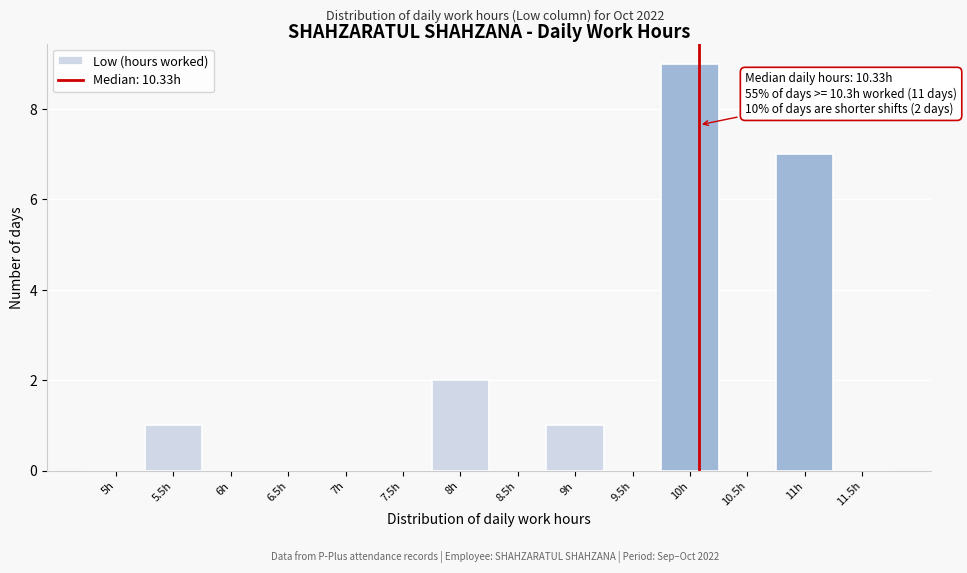

Reading left to right, extract all data points from this chart.

5h=0	5.5h=1	6h=0	6.5h=0	7h=0	7.5h=0	8h=2	8.5h=0	9h=1	9.5h=0	10h=9	10.5h=0	11h=7	11.5h=0